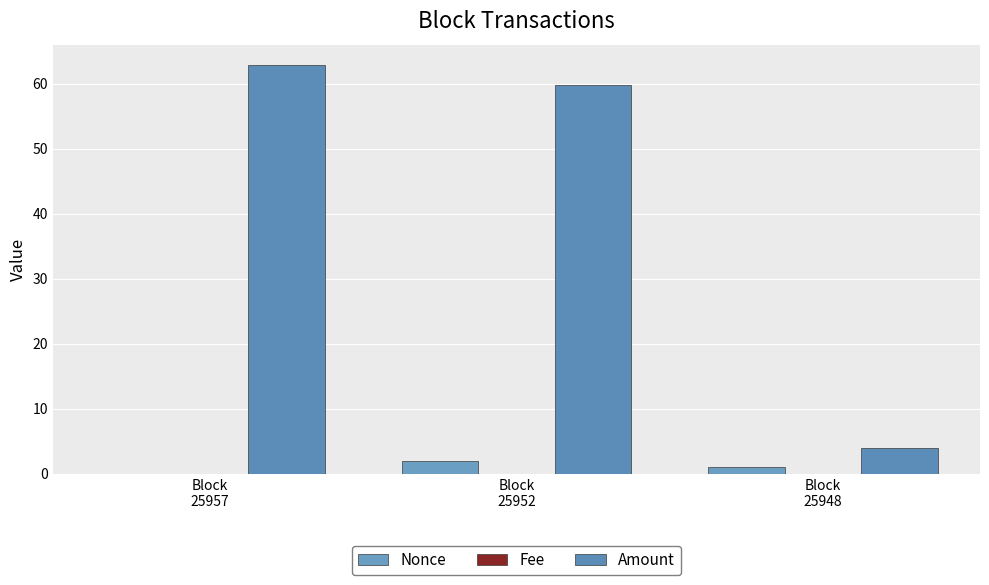

What is the total value across all series at Block
25948?

5.0